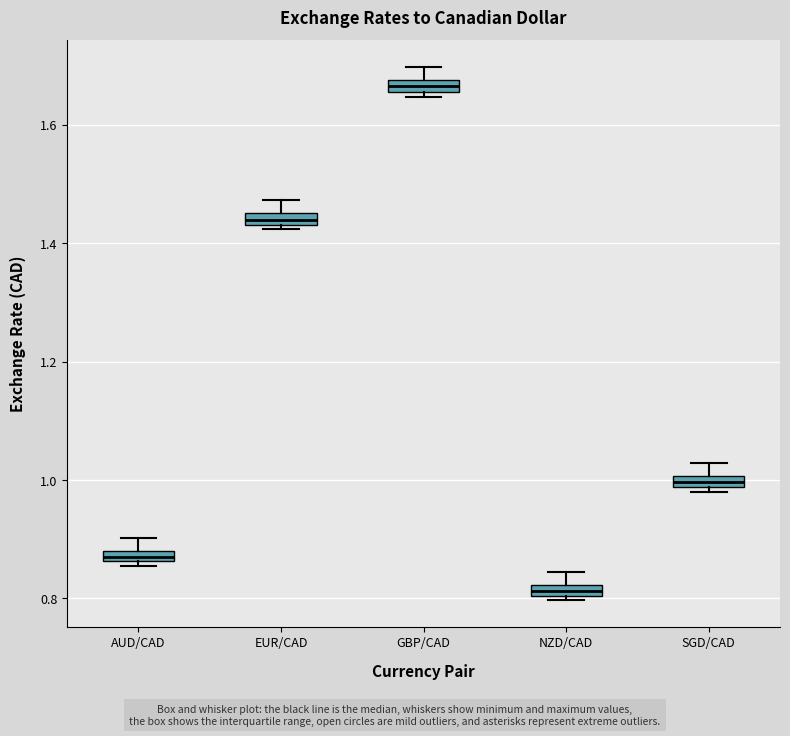

Which box's median line is the lowest?

NZD/CAD